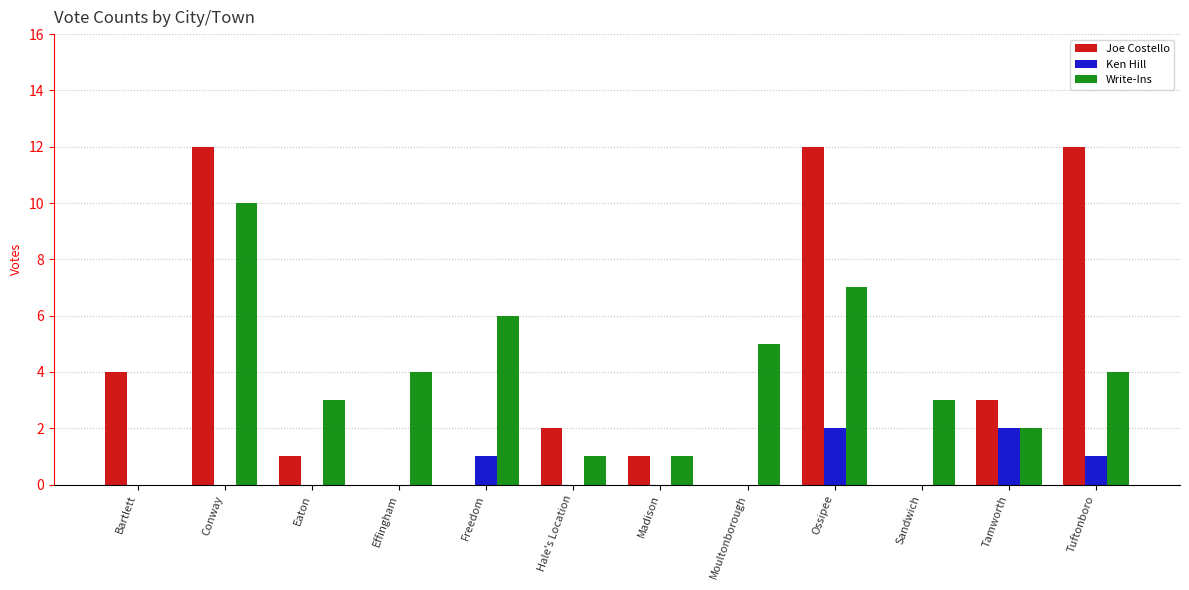

What is the maximum value for Joe Costello?

12